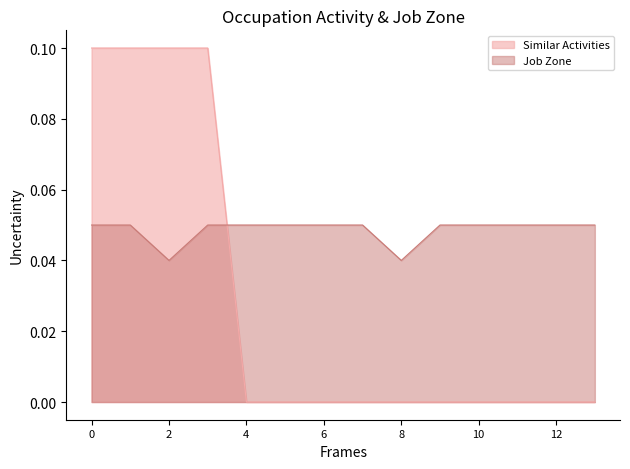

True or false: Similar Activities and Job Zone intersect in this chart.

True